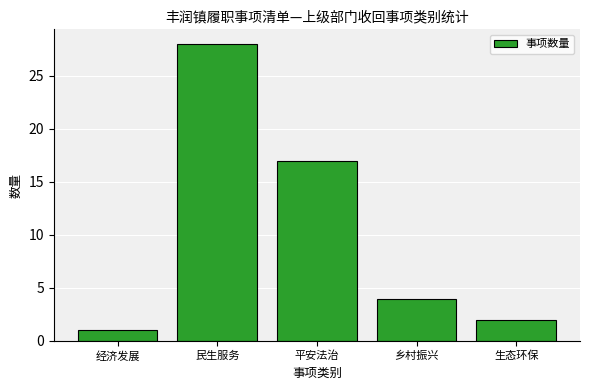

The chart shows a value of 1 at 经济发展. True or false?

True